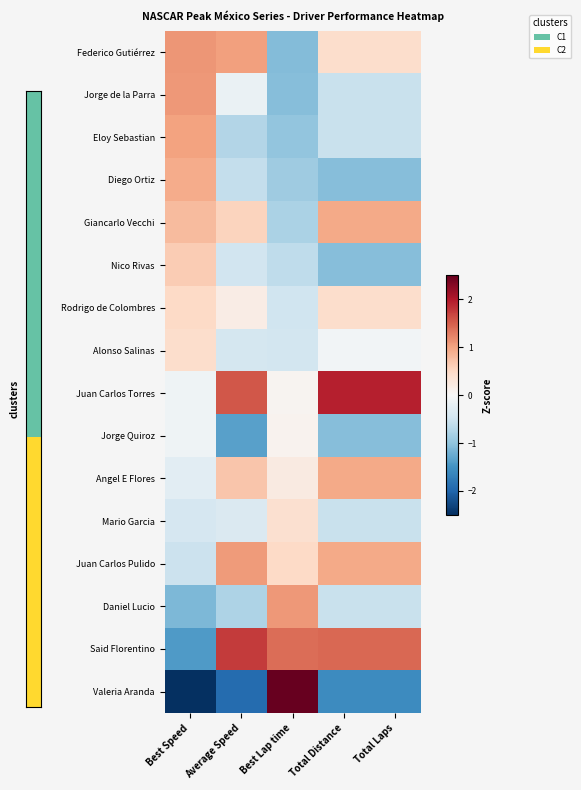

What is the difference between the highest and lowest values at Average Speed?

3.7